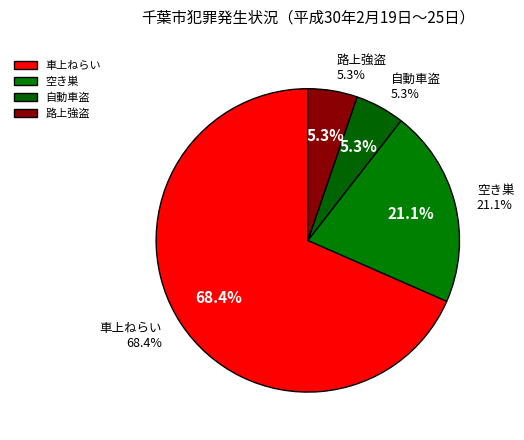

To the nearest percent, what is the average slice percentage?

25%